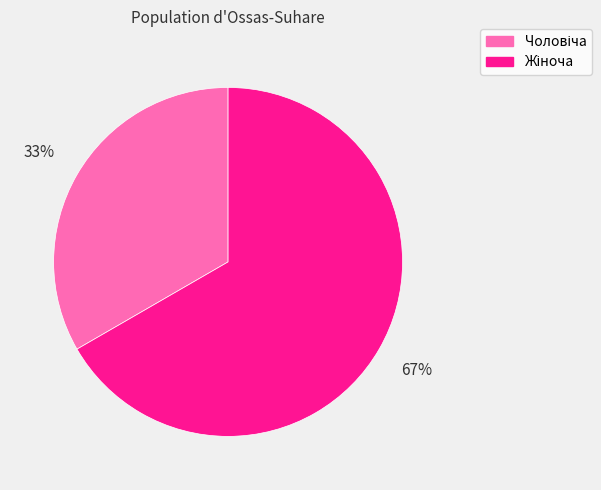

Does any single category account for the majority?

Yes